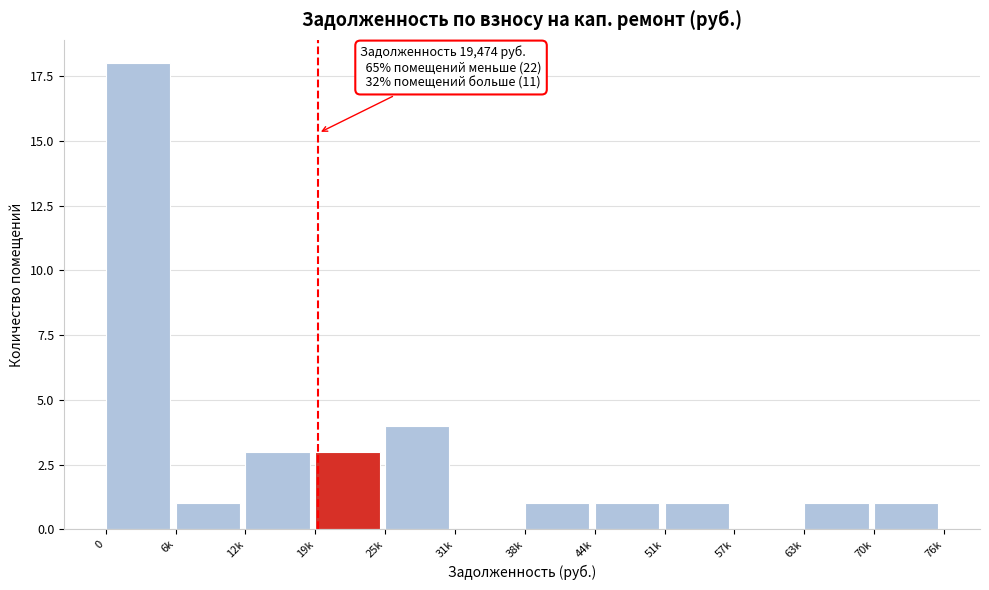

Reading right to left, transcribe all the data shown in this chart.

70k=1	63k=1	57k=0	51k=1	44k=1	38k=1	31k=0	25k=4	19k=3	12k=3	6k=1	0=18